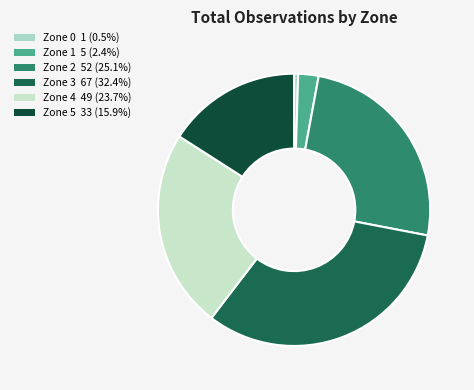

How many slices are in this pie chart?

6